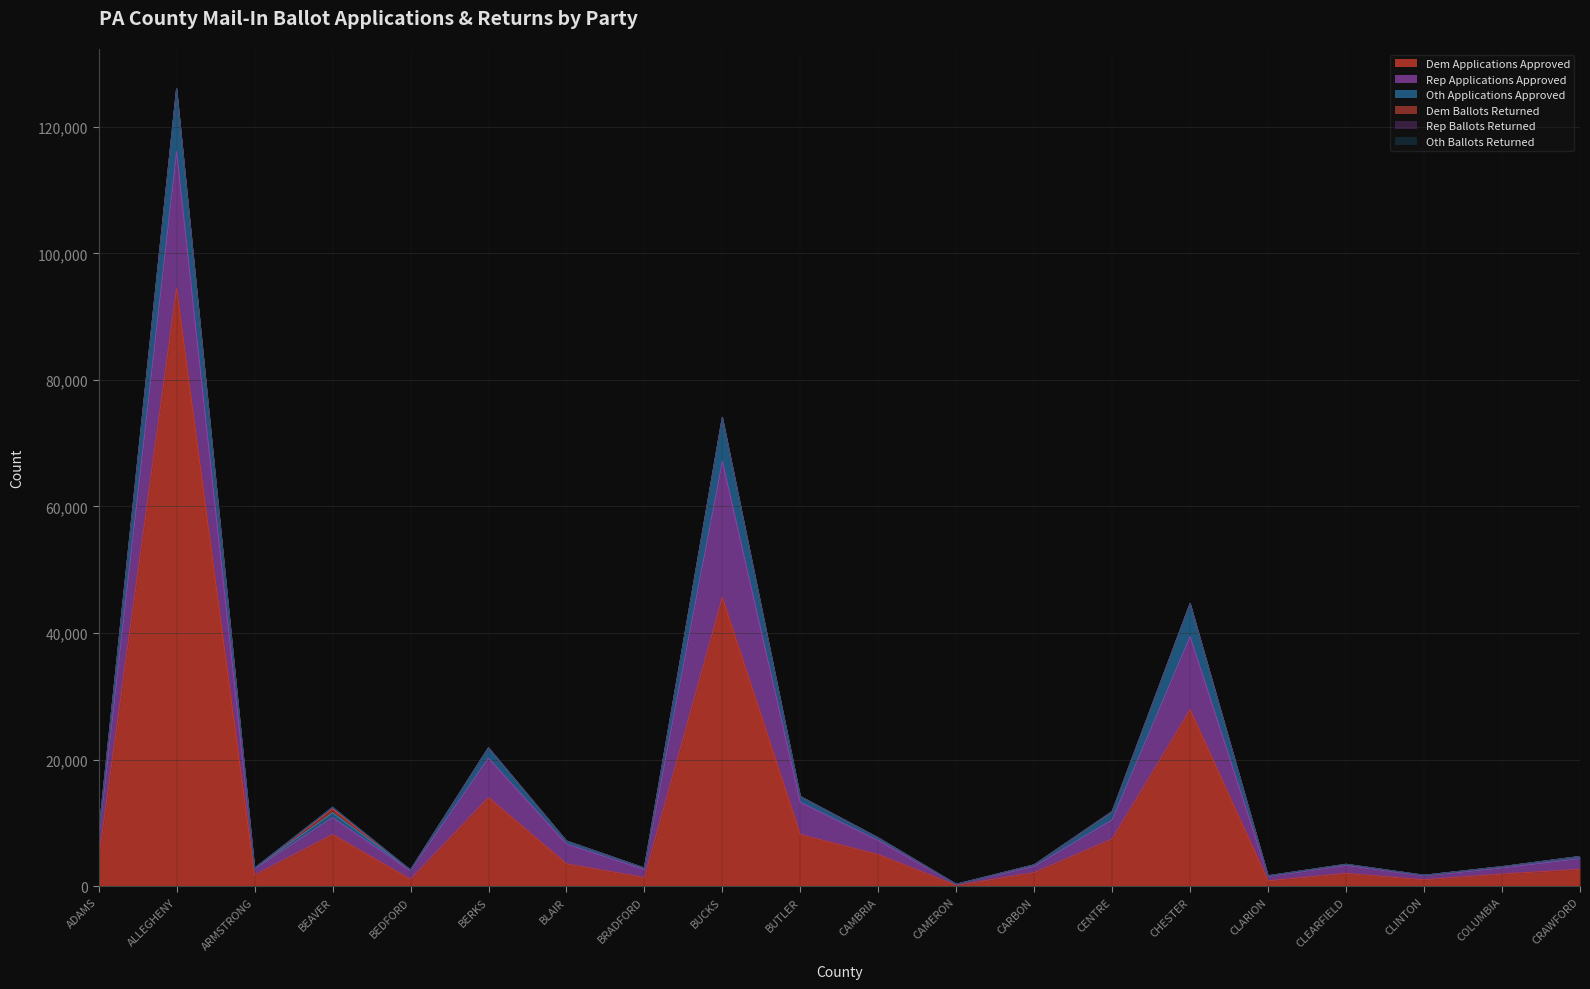

Reading left to right, transcribe all the data shown in this chart.

Dem Applications Approved: 4300	94436	1746	8152	1074	13994	3515	1356	45613	8145	4986	122	2137	7455	27879	839	2014	1003	1917	2662
Rep Applications Approved: 2991	21654	933	2669	1325	6219	3140	1253	21523	5092	2213	152	971	3020	11565	674	1241	604	957	1680
Oth Applications Approved: 812	9895	173	748	153	1643	477	239	6935	920	423	22	263	1231	5213	118	190	110	202	342
Dem Ballots Returned: 0	9	0	677	0	2	0	4	5	0	0	0	0	78	1	9	2	2	0	0
Rep Ballots Returned: 0	1	0	216	0	2	0	5	2	0	0	0	0	21	2	0	9	4	1	0
Oth Ballots Returned: 0	0	0	50	0	0	0	1	0	0	0	0	0	10	1	0	0	1	0	0